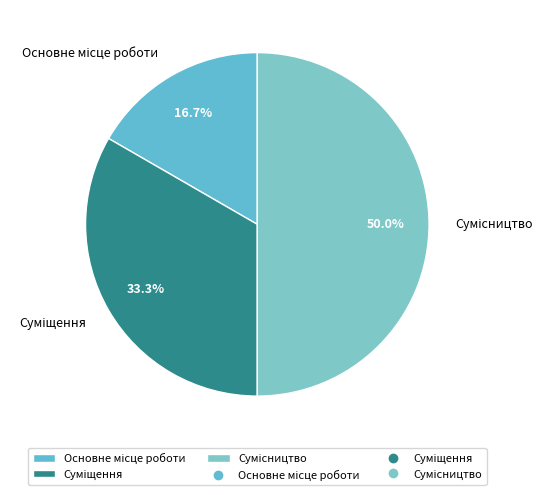

What is the smallest slice in the pie chart?

Основне місце роботи